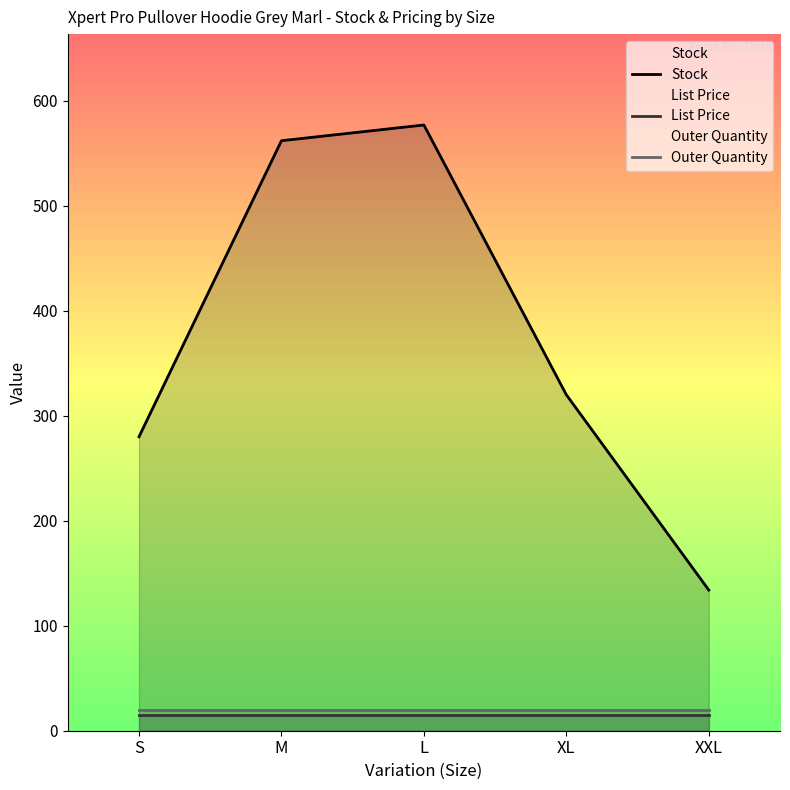

Read the Stock value at M.

562.0